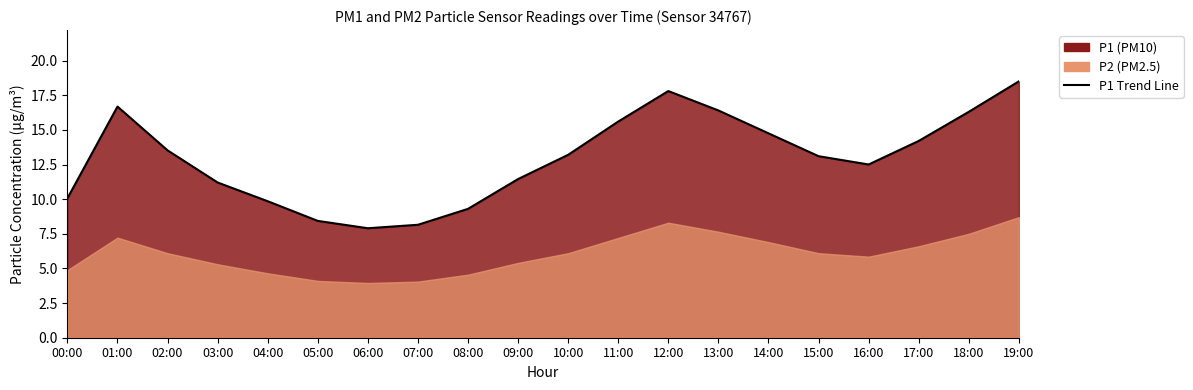

What is the average value?

12.9